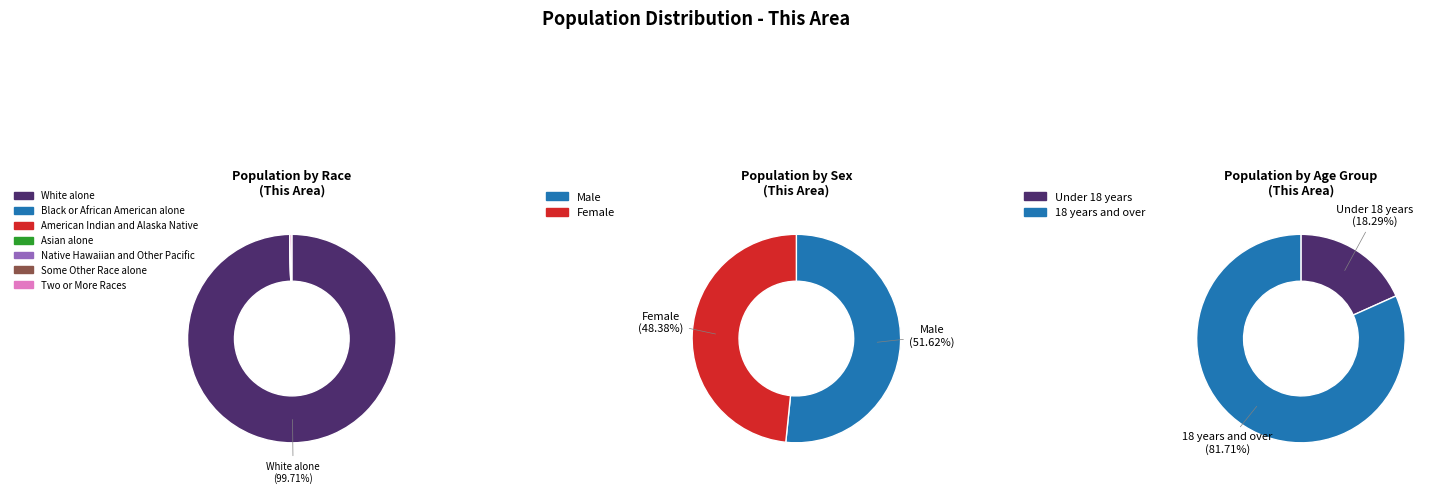

Is it true that Asian alone is 0% of the pie?

True